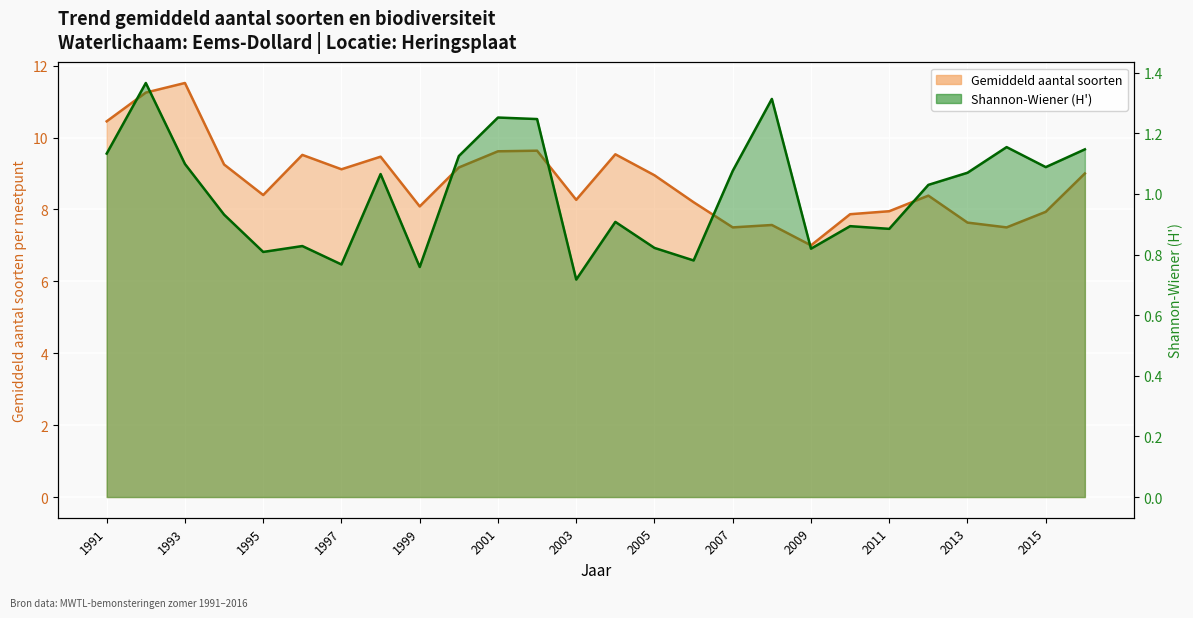

True or false: Gemiddeld aantal soorten and Shannon-Wiener (H') intersect in this chart.

False